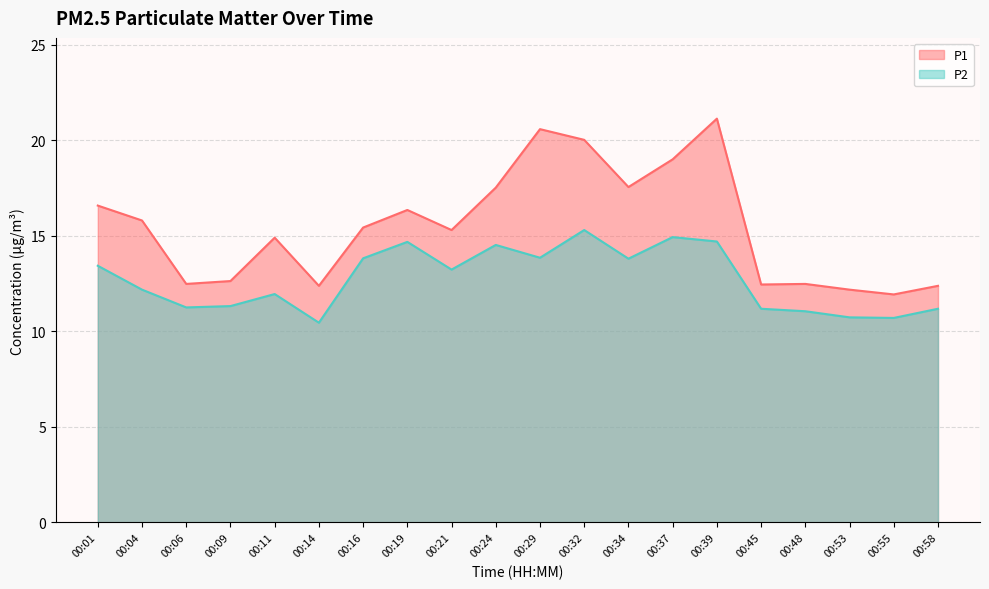

What is the difference between the second highest and minimum values in the P1 series?

8.6